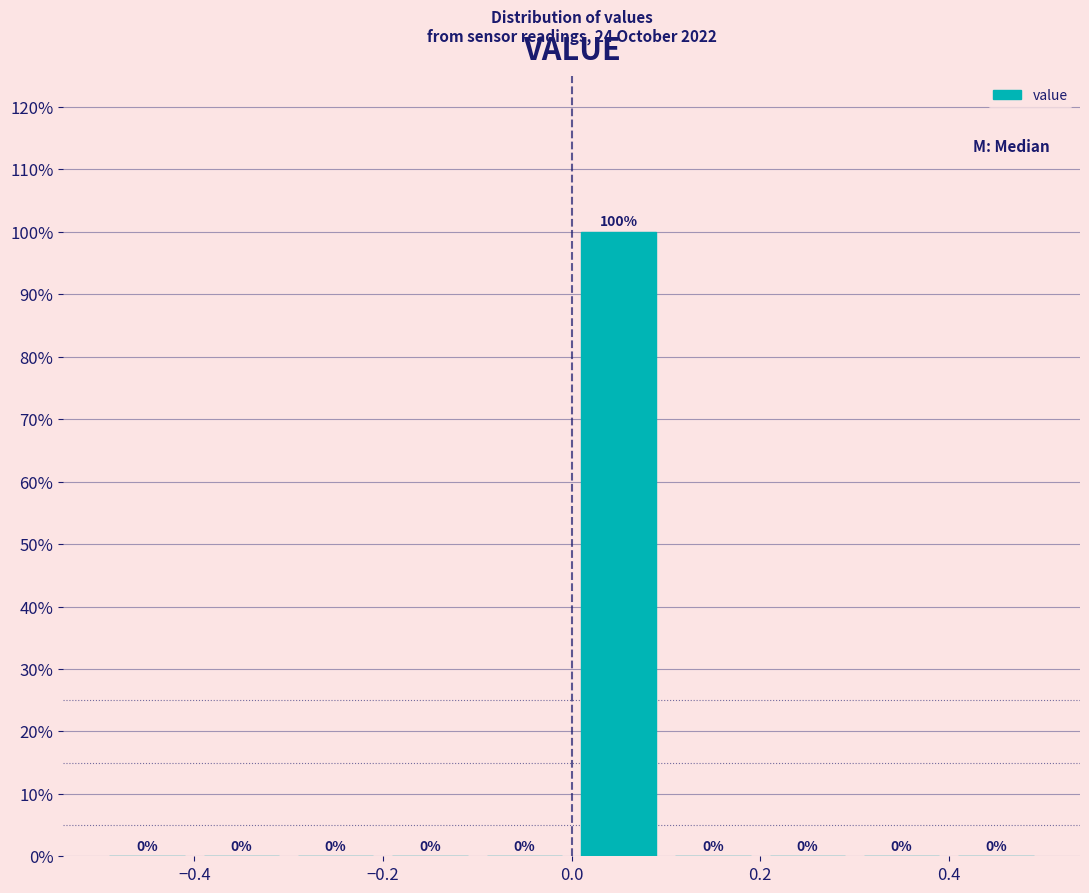

Over which range of the x-axis is the bar tallest?

0.0 to 0.1